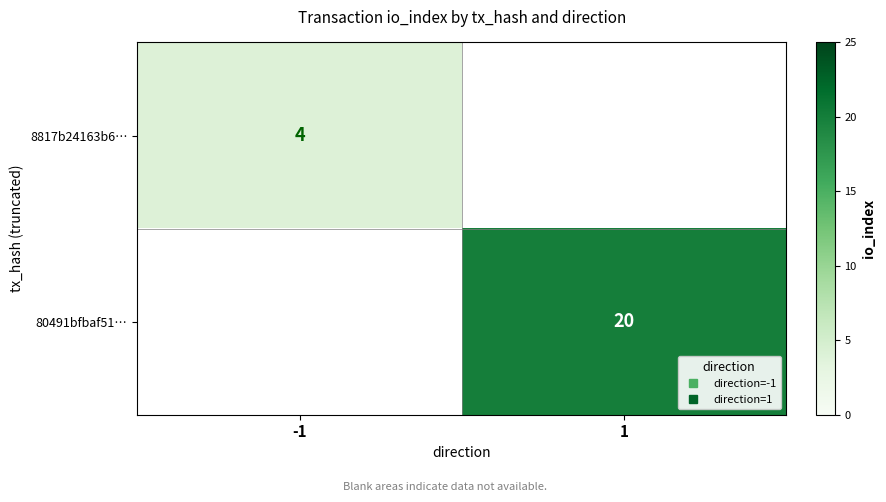

What is the lowest value of the 8817b24163b6… series?

4.0